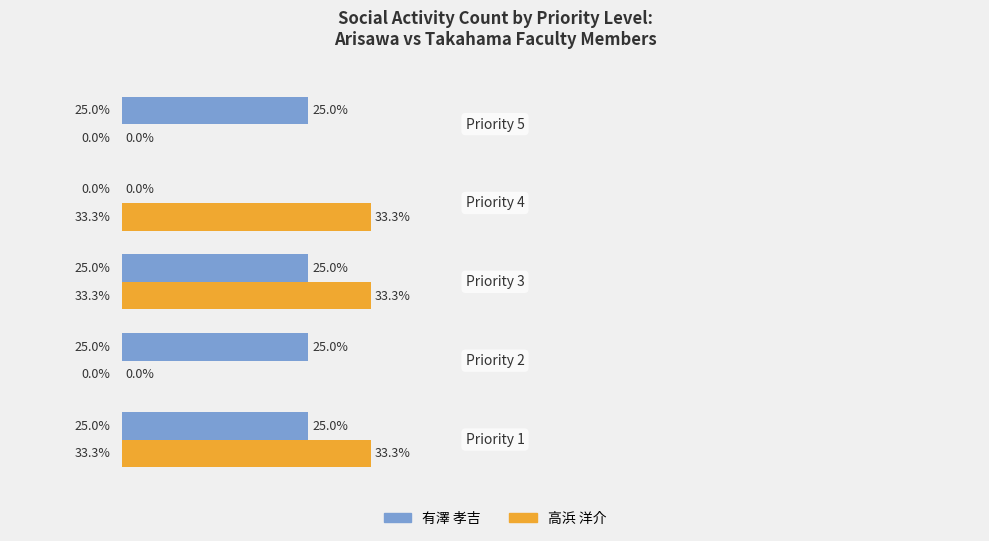

What are all the series names shown in the legend?

有澤 孝吉, 高浜 洋介